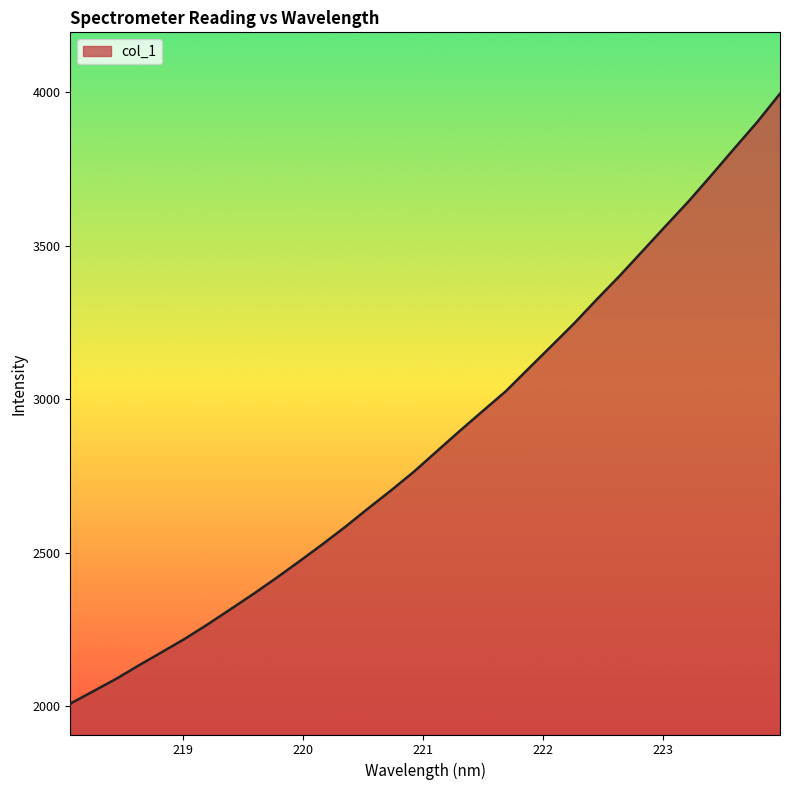

What is the greatest value displayed?

3995.9